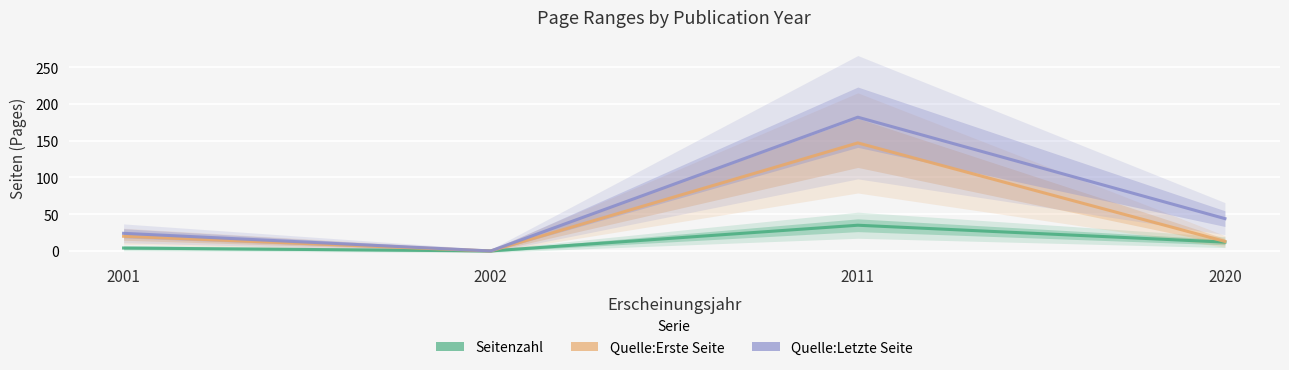

Reading left to right, extract all data points from this chart.

Seitenzahl: 4	0	35	12
Quelle:Erste Seite: 20	0	147	13
Quelle:Letzte Seite: 24	0	182	44